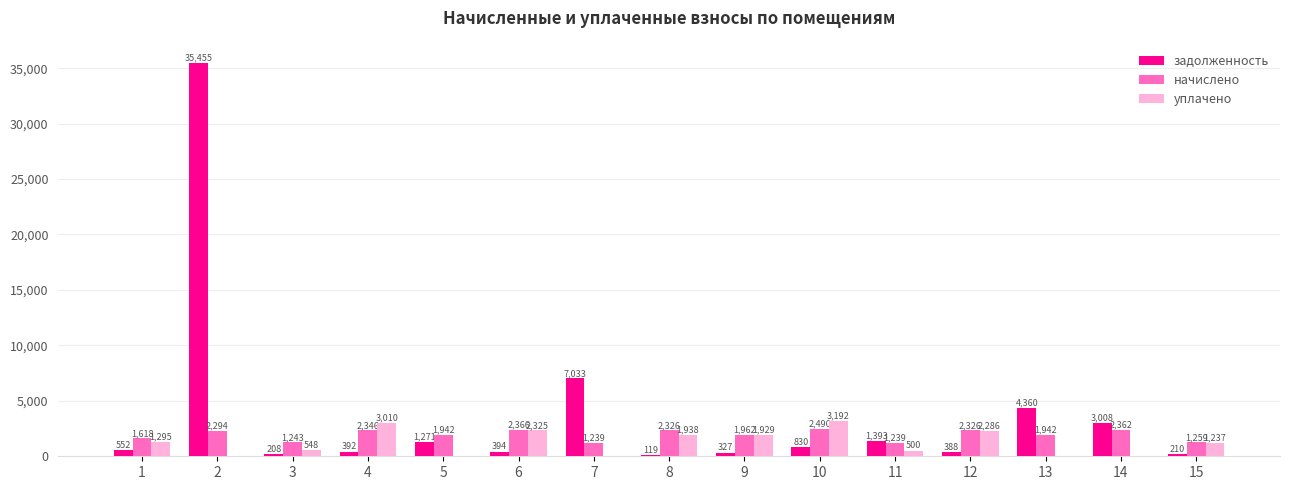

Read the уплачено value at 4.

3009.6